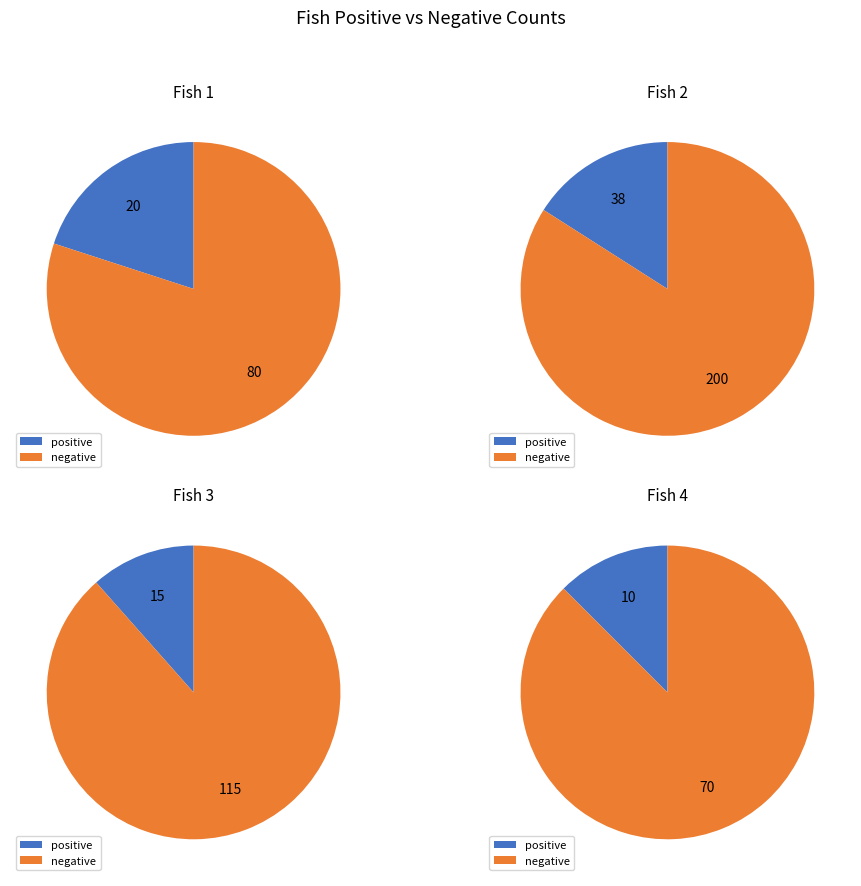

Does any single category account for the majority?

Yes